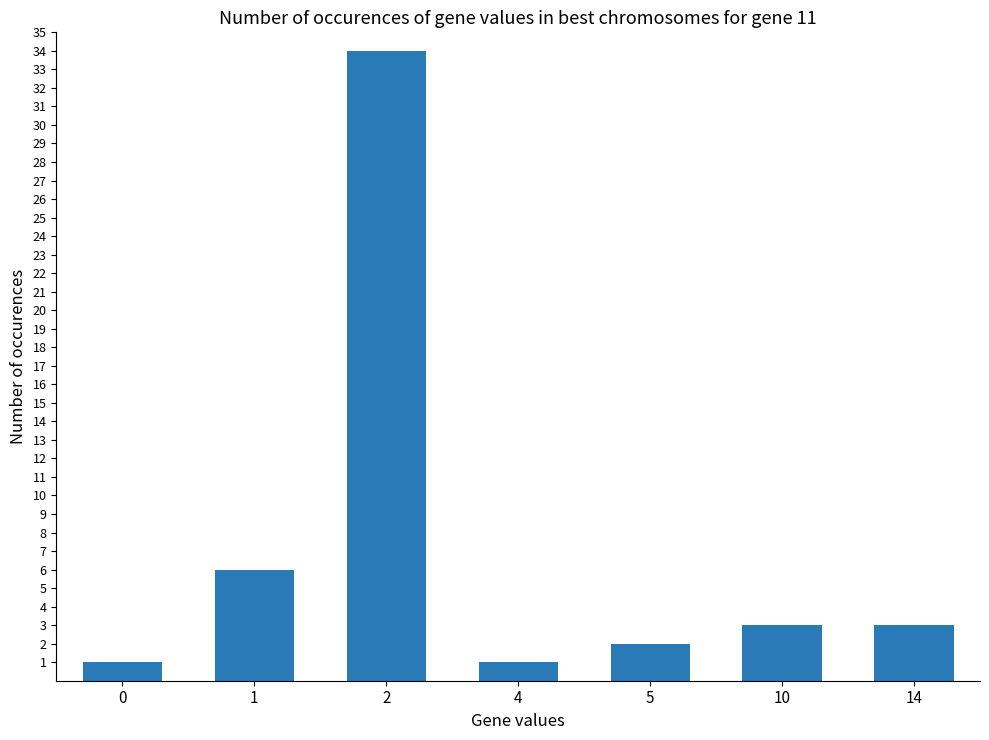

What is the value of the 3rd bar from the left?

34